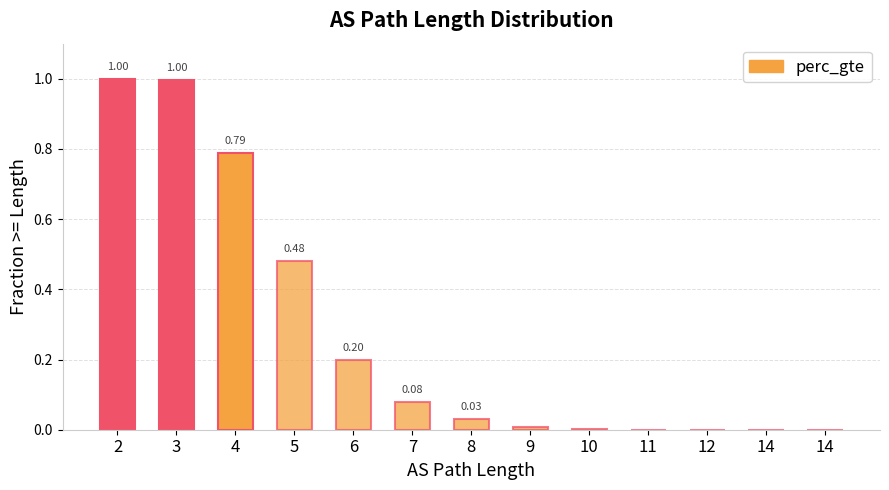

How many values exceed 0?

12